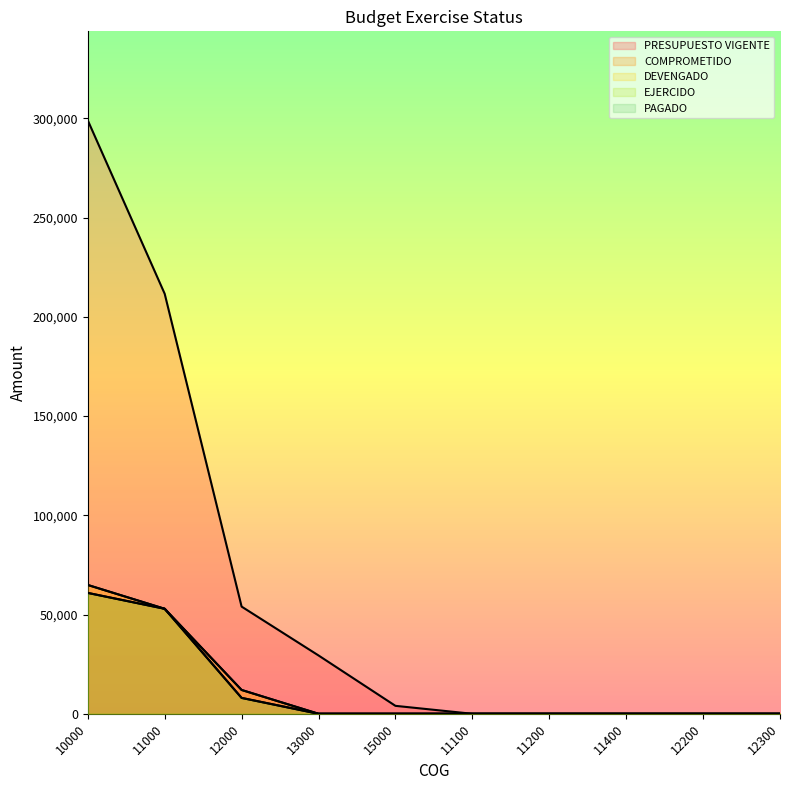

What position from the left is 12300?

10